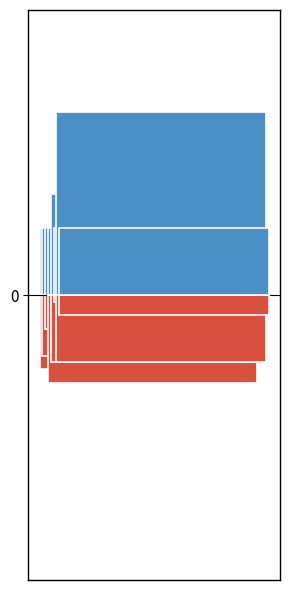

Are the bars horizontal?

No